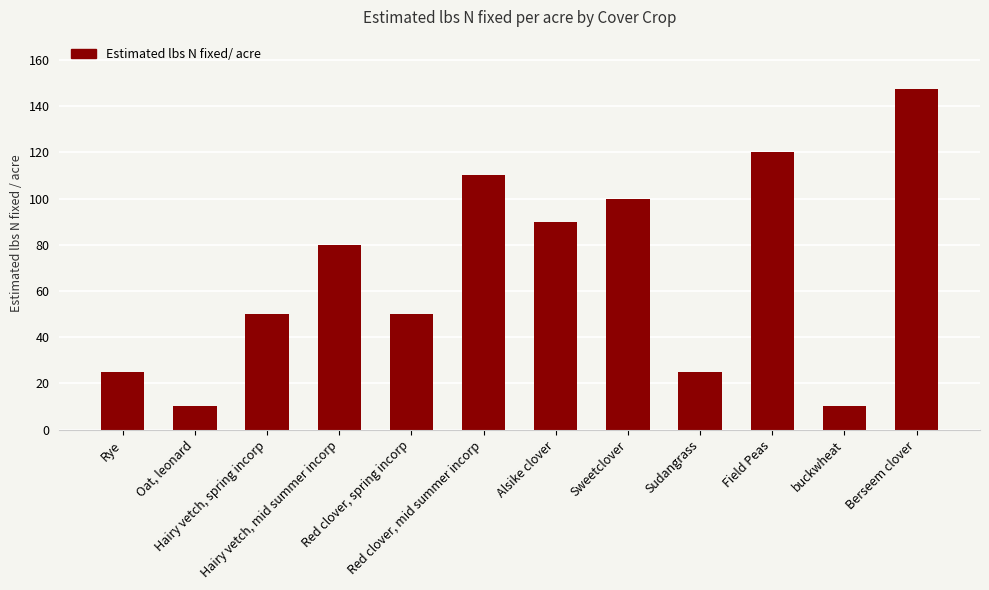

What is the minimum value shown in the chart?

10.0